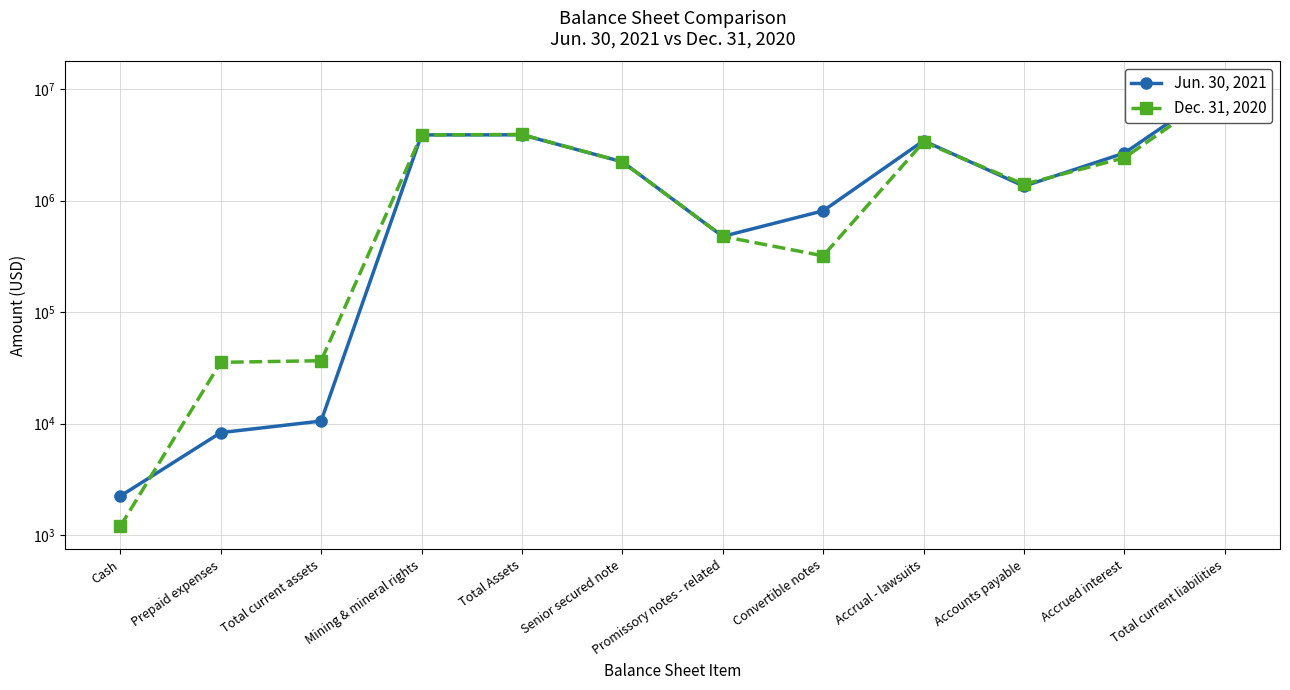

What is the difference between the Dec. 31, 2020 values at Total current liabilities and Prepaid expenses?

10171153